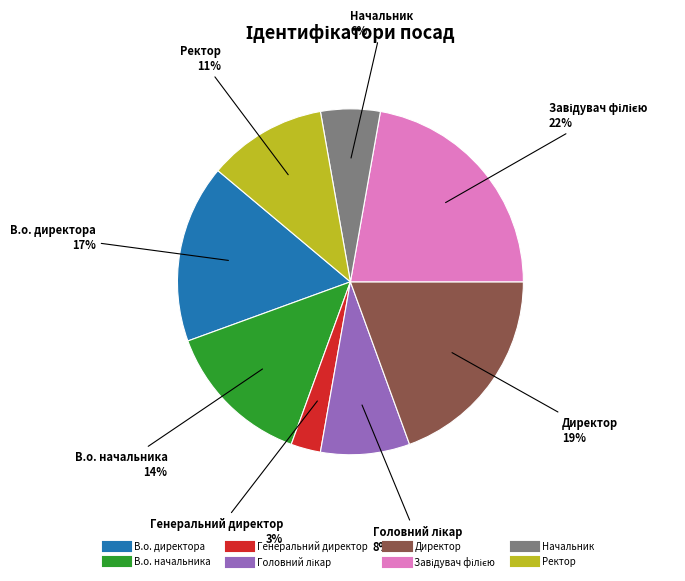

To the nearest percent, what is the combined percentage of В.о. начальника and Директор?

33%